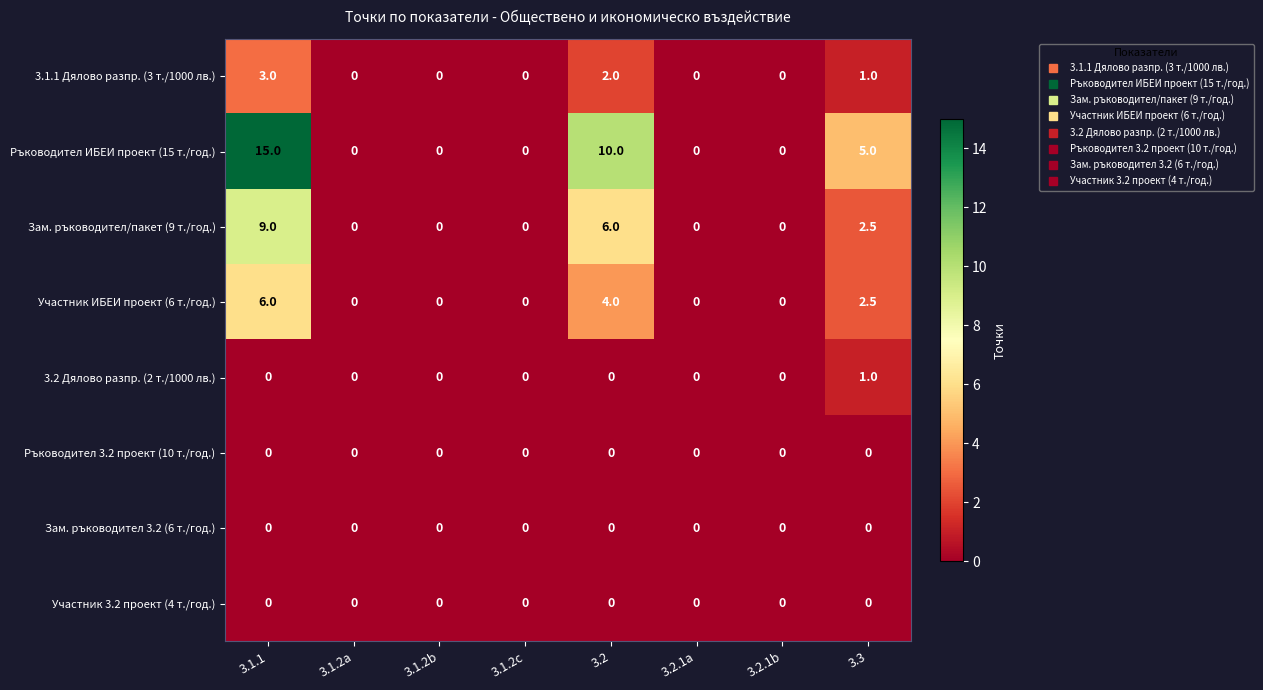

The value of Зам. ръководител/пакет (9 т./год.) at 3.1.1 is 9.0. True or false?

True